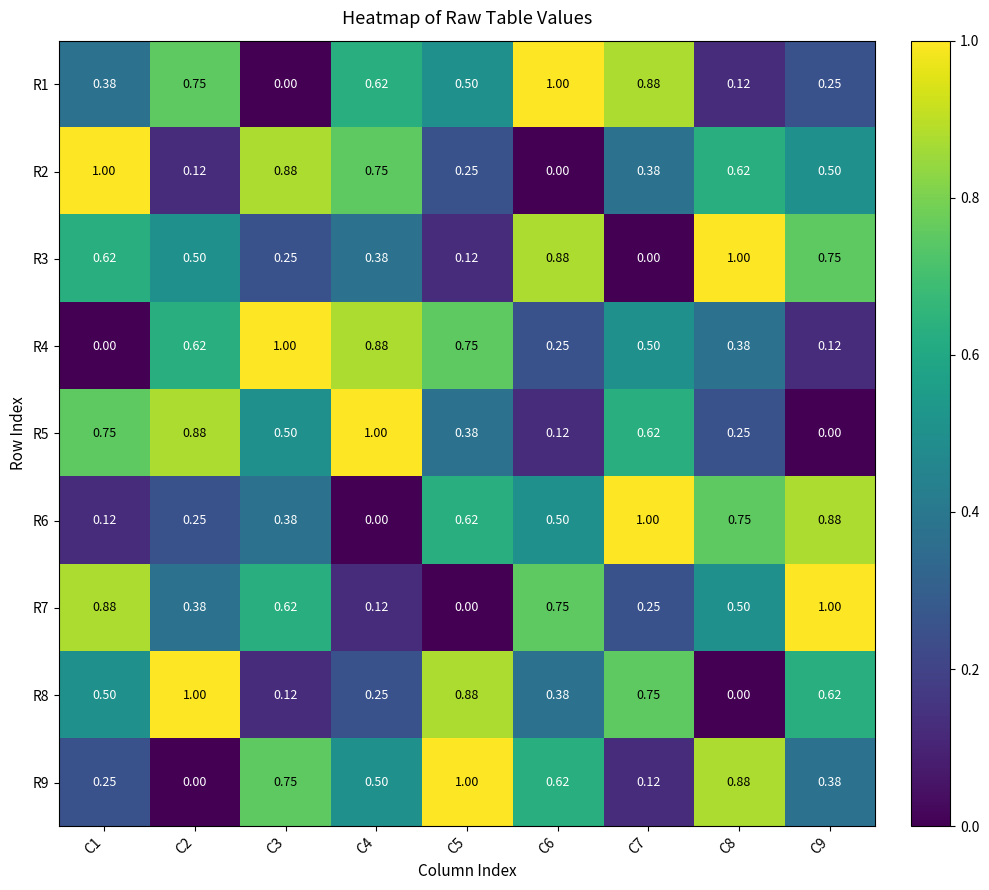

Reading right to left, what are all the values shown in this chart?

R1: C9=0.2	C8=0.1	C7=0.9	C6=1.0	C5=0.5	C4=0.6	C3=0.0	C2=0.8	C1=0.4
R2: C9=0.5	C8=0.6	C7=0.4	C6=0.0	C5=0.2	C4=0.8	C3=0.9	C2=0.1	C1=1.0
R3: C9=0.8	C8=1.0	C7=0.0	C6=0.9	C5=0.1	C4=0.4	C3=0.2	C2=0.5	C1=0.6
R4: C9=0.1	C8=0.4	C7=0.5	C6=0.2	C5=0.8	C4=0.9	C3=1.0	C2=0.6	C1=0.0
R5: C9=0.0	C8=0.2	C7=0.6	C6=0.1	C5=0.4	C4=1.0	C3=0.5	C2=0.9	C1=0.8
R6: C9=0.9	C8=0.8	C7=1.0	C6=0.5	C5=0.6	C4=0.0	C3=0.4	C2=0.2	C1=0.1
R7: C9=1.0	C8=0.5	C7=0.2	C6=0.8	C5=0.0	C4=0.1	C3=0.6	C2=0.4	C1=0.9
R8: C9=0.6	C8=0.0	C7=0.8	C6=0.4	C5=0.9	C4=0.2	C3=0.1	C2=1.0	C1=0.5
R9: C9=0.4	C8=0.9	C7=0.1	C6=0.6	C5=1.0	C4=0.5	C3=0.8	C2=0.0	C1=0.2